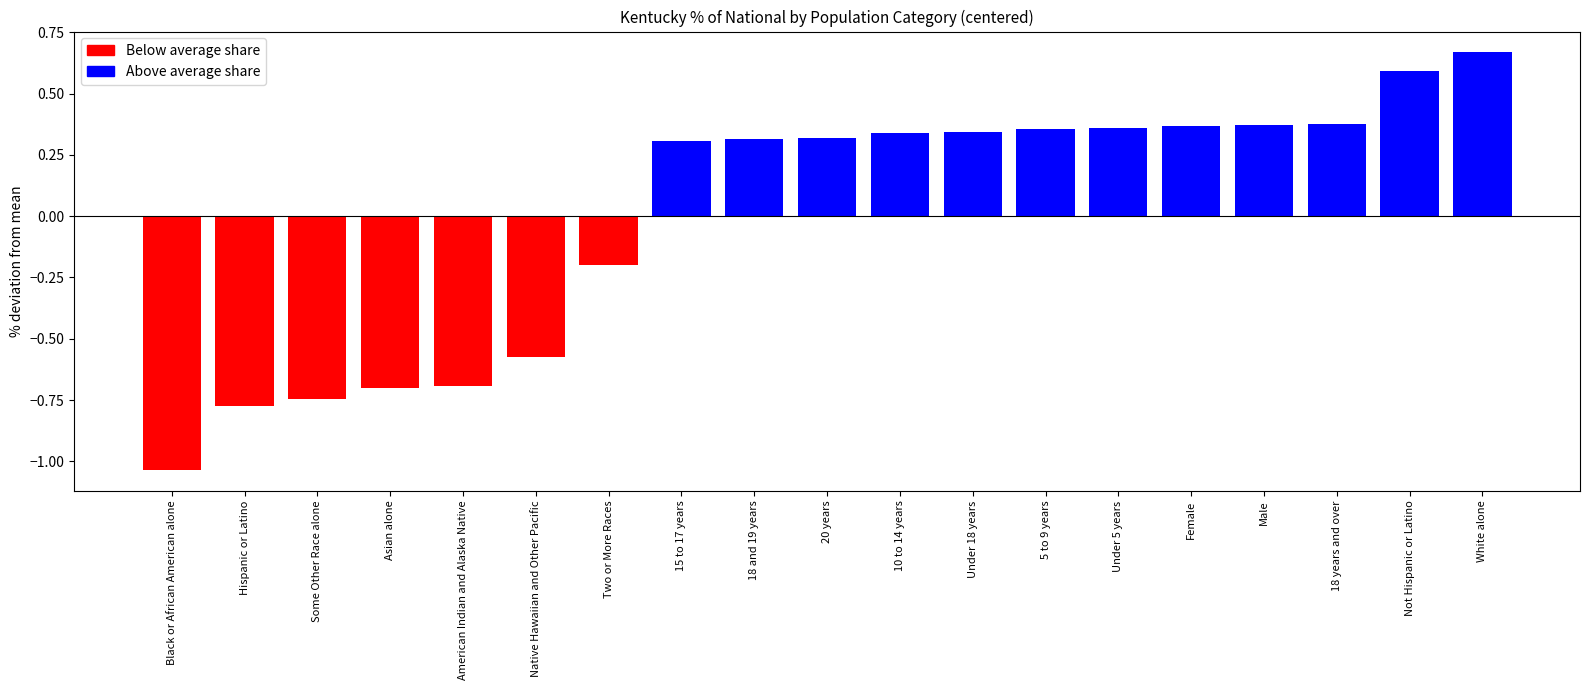

Are the bars grouped side by side (vs. stacked)?

No